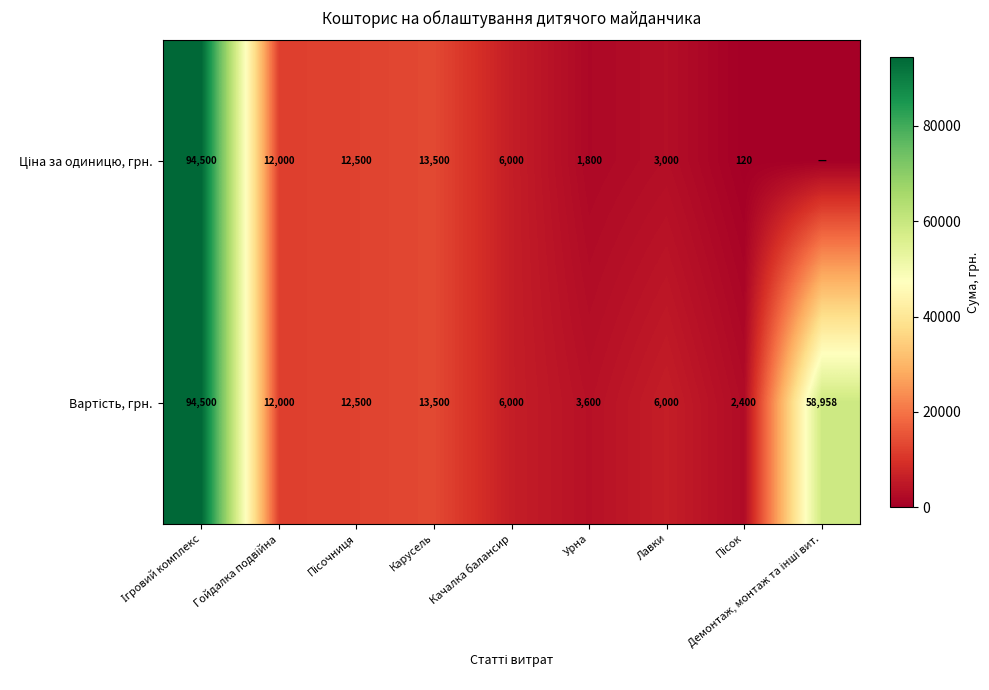

What is the total value across all series at Гойдалка подвійна?

24000.0